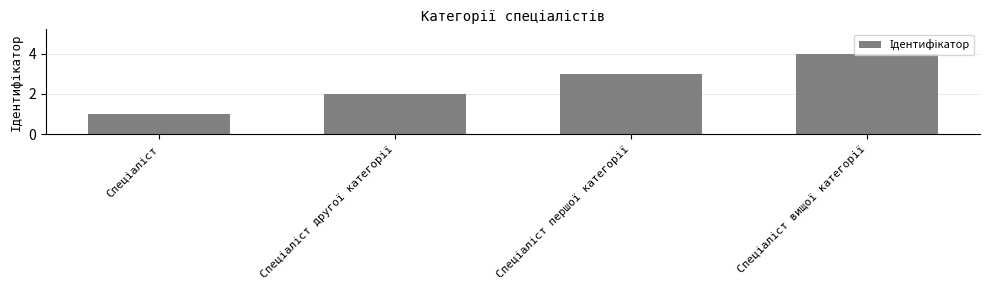

What is the sum of all values?

10